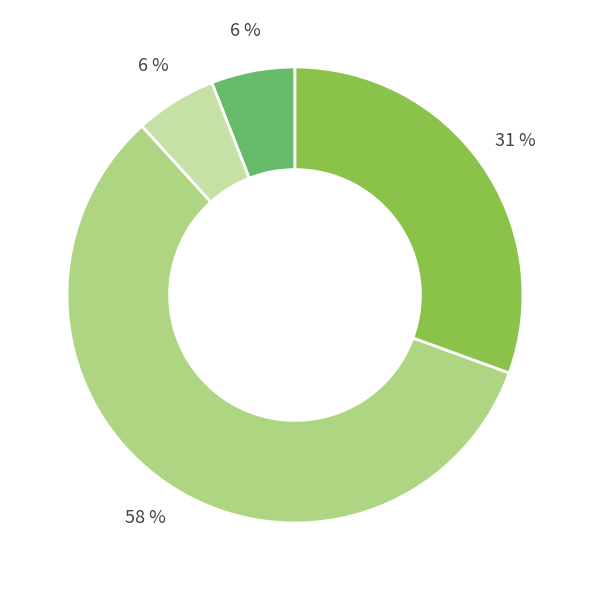

To the nearest percent, what is the average slice percentage?

25%